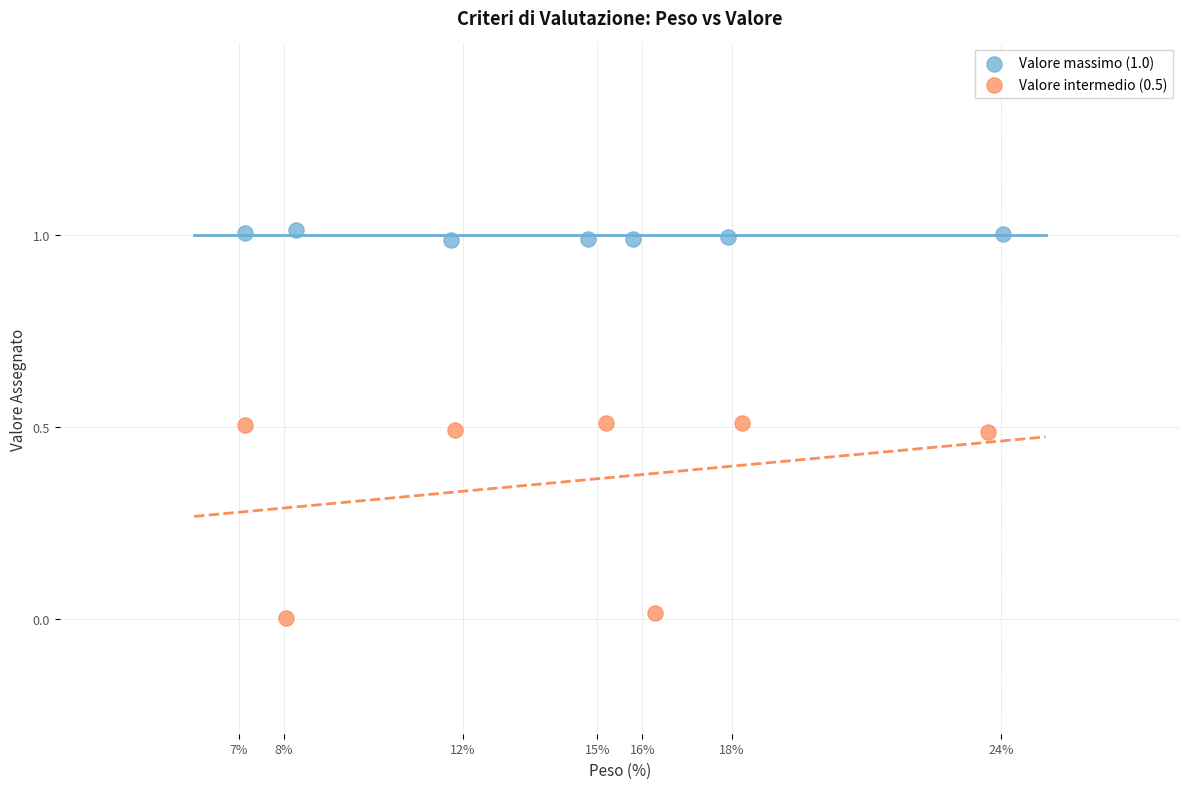

Which series reaches the minimum Y coordinate?

Valore intermedio (0.5)